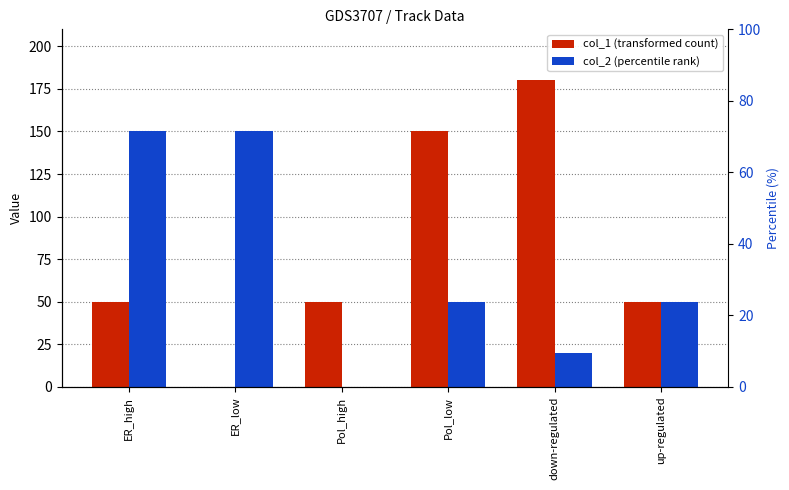

What is the difference between the col_2 (percentile rank) values at ER_low and down-regulated?

130